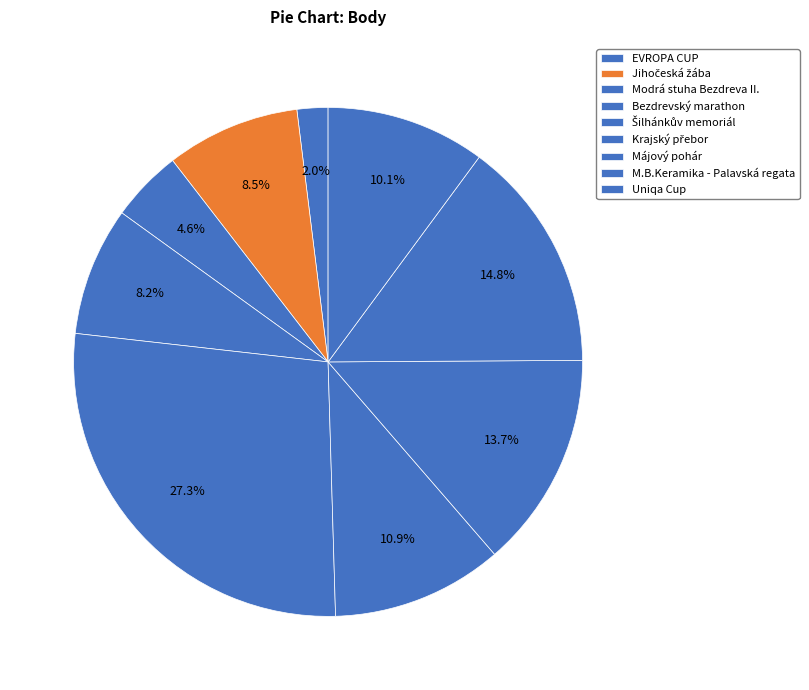

Does Jihočeská žába account for over 50% of the chart?

No